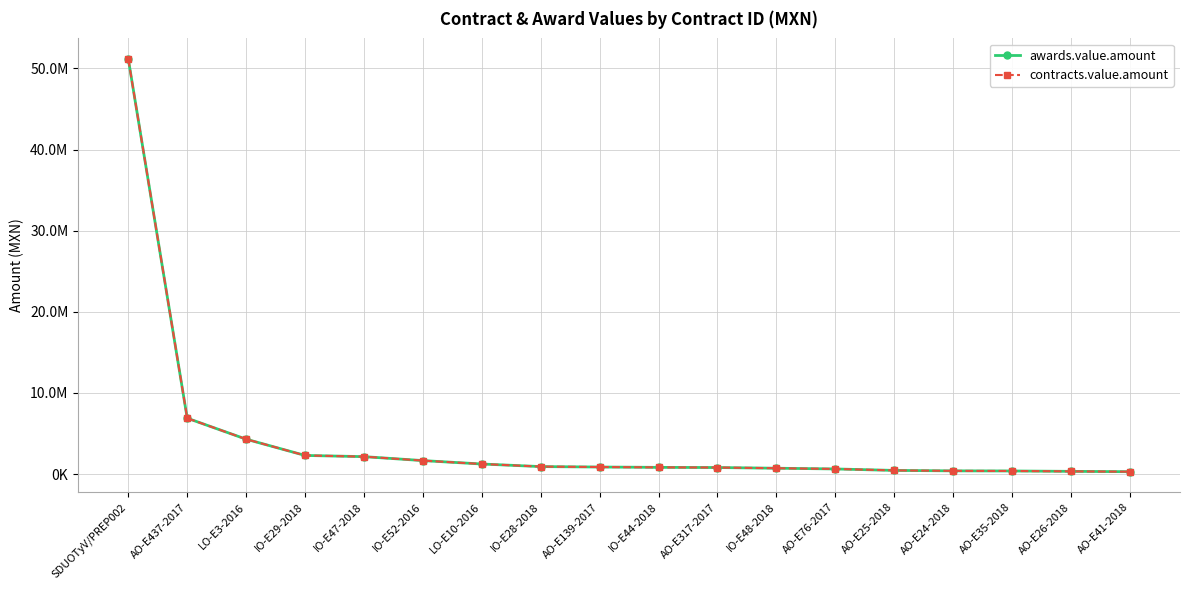

Does the chart display data point markers on the line(s)?

Yes